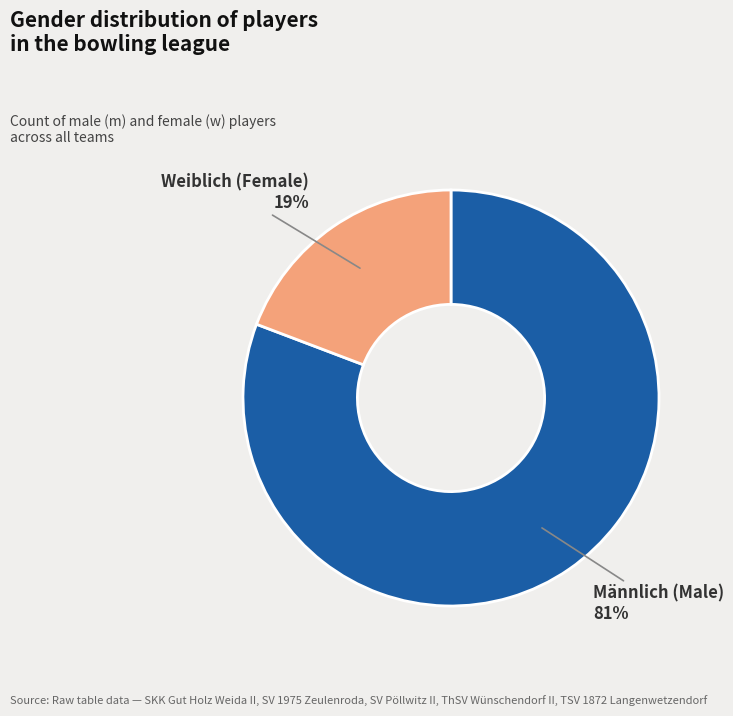

How many segments does this pie chart have?

2